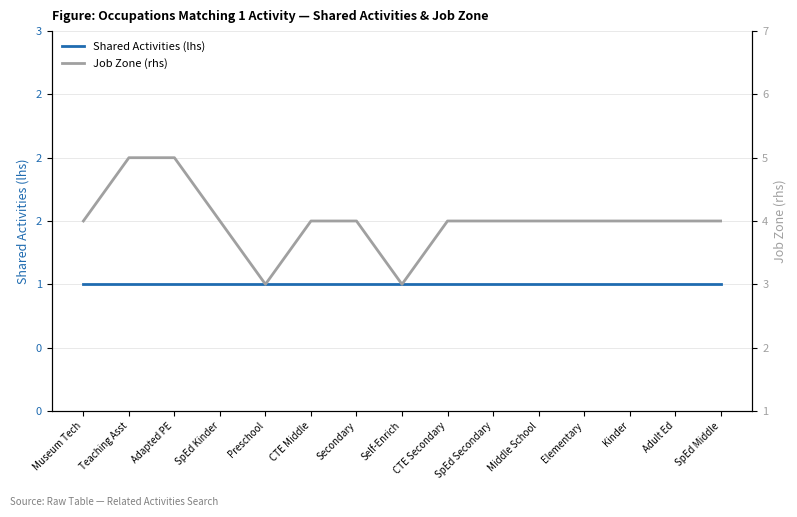

At which category is the sum across all series the highest?

Teaching Asst